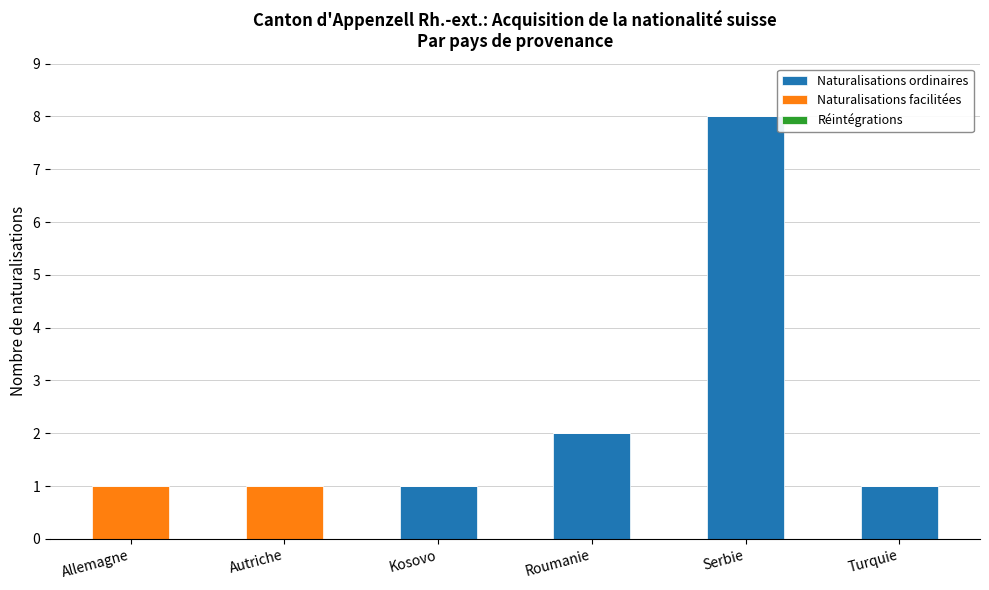

Are the bars horizontal?

No